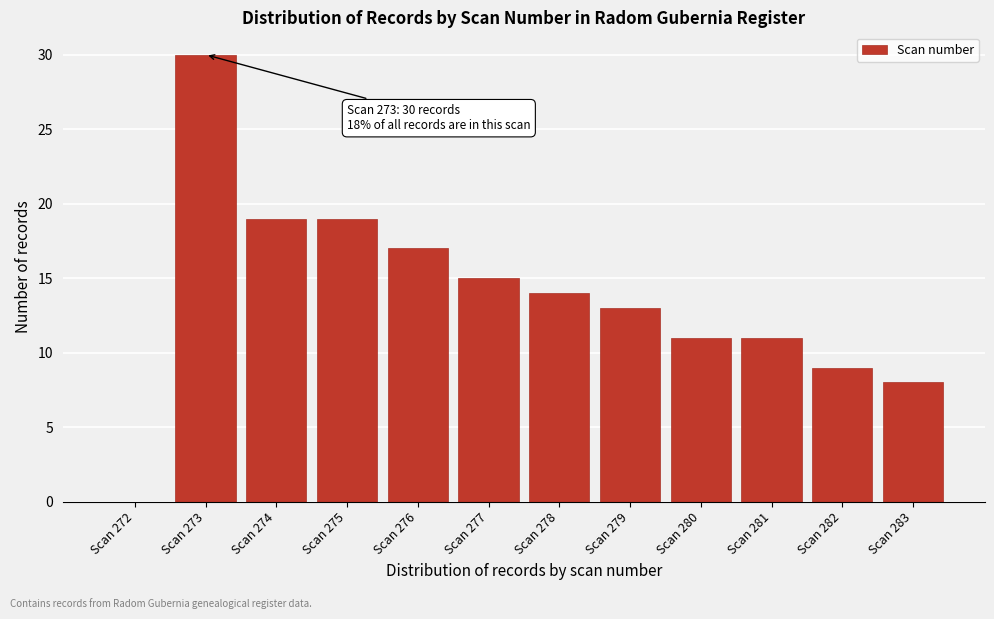

Reading left to right, transcribe all the data shown in this chart.

Scan 272=0	Scan 273=30	Scan 274=19	Scan 275=19	Scan 276=17	Scan 277=15	Scan 278=14	Scan 279=13	Scan 280=11	Scan 281=11	Scan 282=9	Scan 283=8